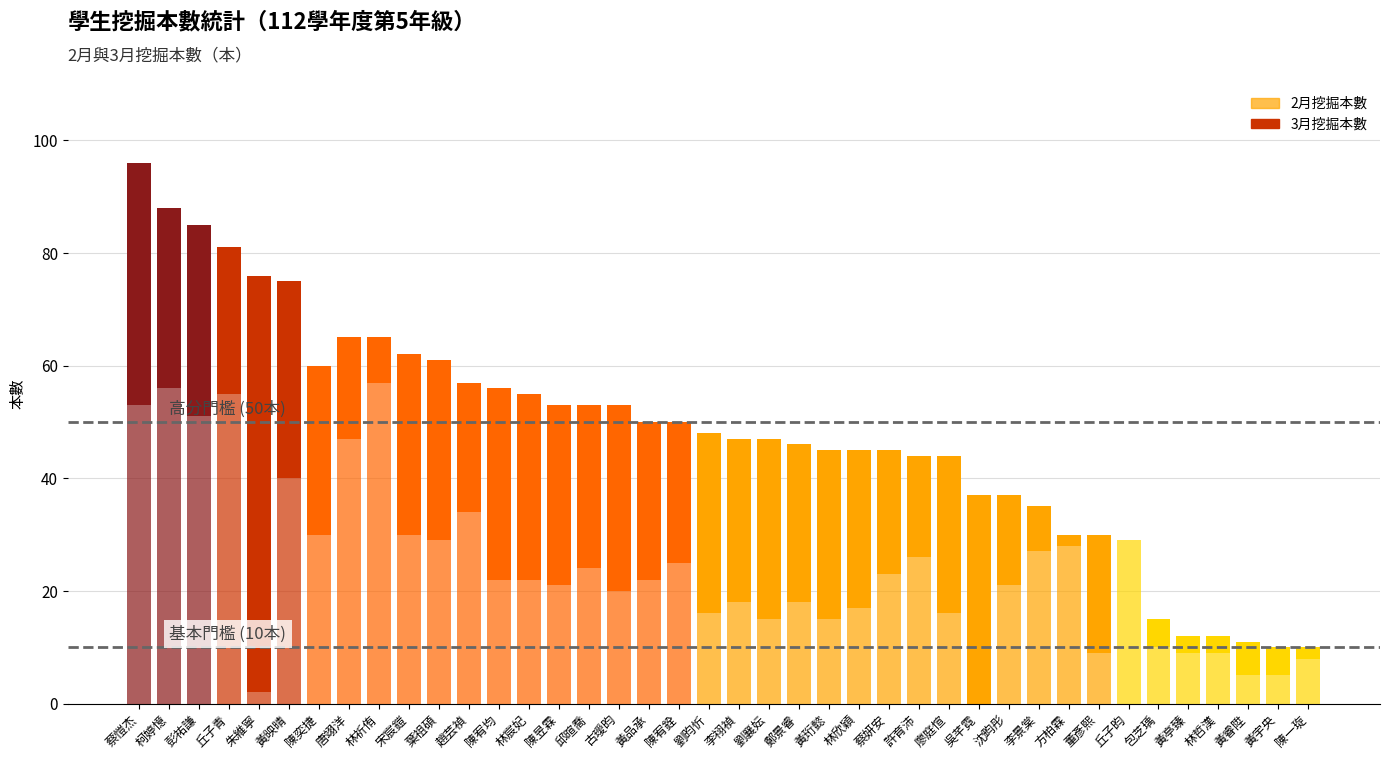

Where does the 2月挖掘本數 series first go above 22?

蔡愷杰